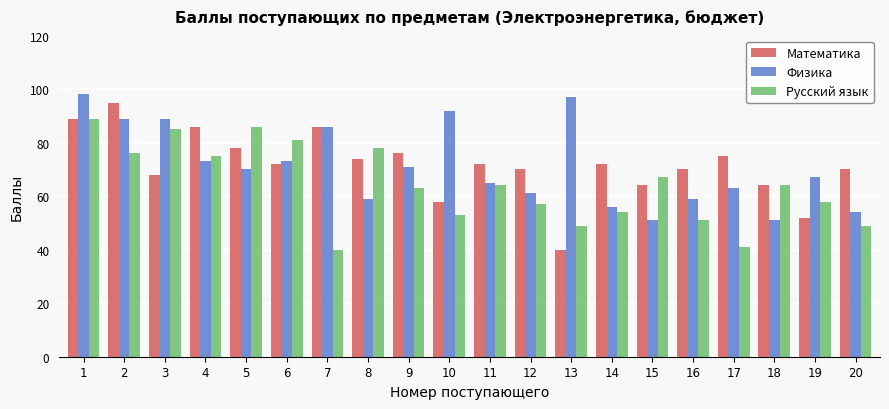

What is the difference between the second highest and minimum values in the Физика series?

46